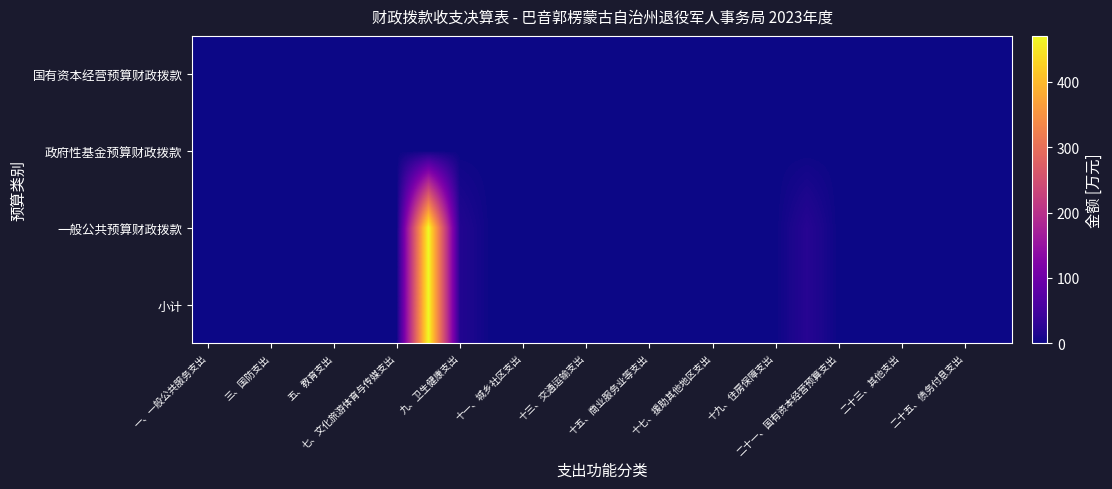

Reading left to right, extract all data points from this chart.

小计: 0.0	0.0	0.0	0.0	1.0	0.0	0.0	470.4	16.3	0.0	0.0	0.0	0.0	0.0	0.0	0.0	0.0	0.0	0.0	20.7	0.0	0.0	0.0	0.0	0.0	0.0
一般公共预算财政拨款: 0.0	0.0	0.0	0.0	1.0	0.0	0.0	470.4	16.3	0.0	0.0	0.0	0.0	0.0	0.0	0.0	0.0	0.0	0.0	20.7	0.0	0.0	0.0	0.0	0.0	0.0
政府性基金预算财政拨款: 0.0	0.0	0.0	0.0	0.0	0.0	0.0	0.0	0.0	0.0	0.0	0.0	0.0	0.0	0.0	0.0	0.0	0.0	0.0	0.0	0.0	0.0	0.0	0.0	0.0	0.0
国有资本经营预算财政拨款: 0.0	0.0	0.0	0.0	0.0	0.0	0.0	0.0	0.0	0.0	0.0	0.0	0.0	0.0	0.0	0.0	0.0	0.0	0.0	0.0	0.0	0.0	0.0	0.0	0.0	0.0